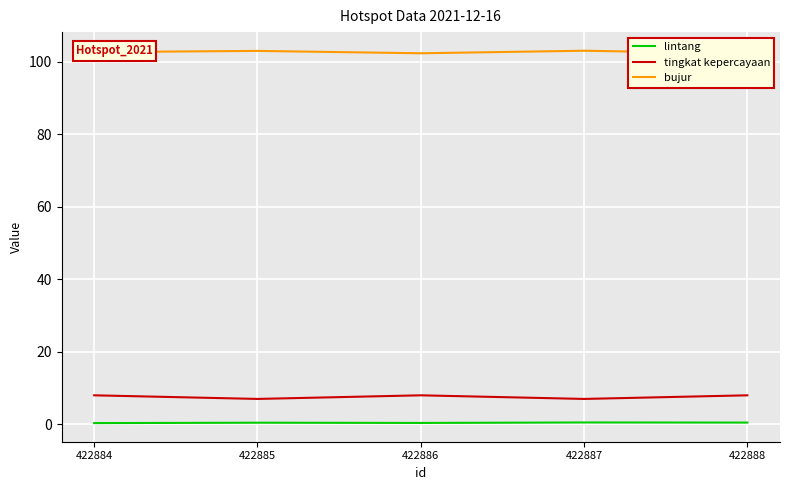

What is the highest value of the bujur series?

103.0